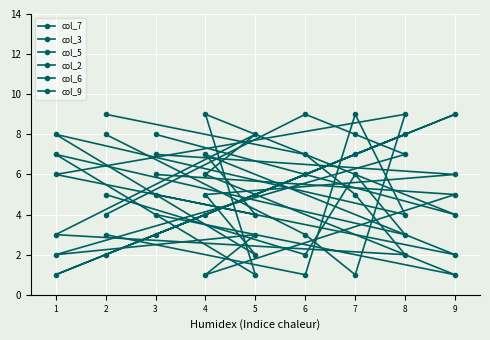

At which label does col_6 reach its peak?

2